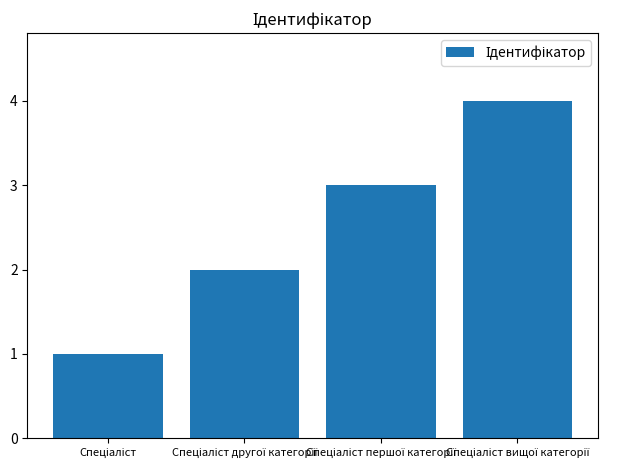

What is the difference between the maximum and minimum values?

3